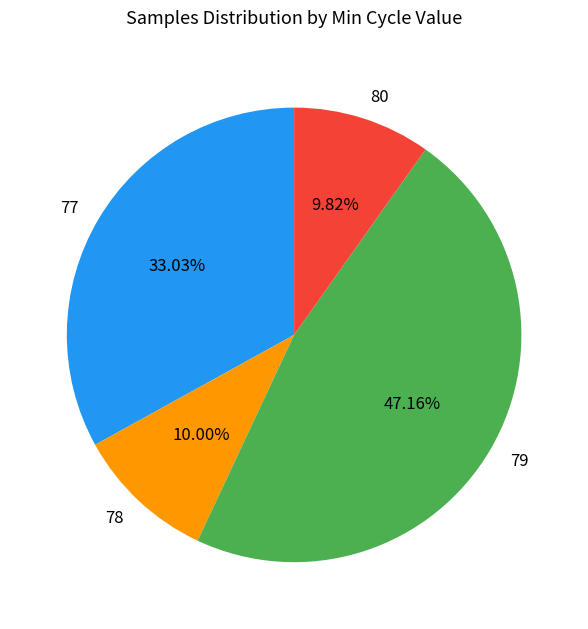

Is 78 the majority of the pie?

No